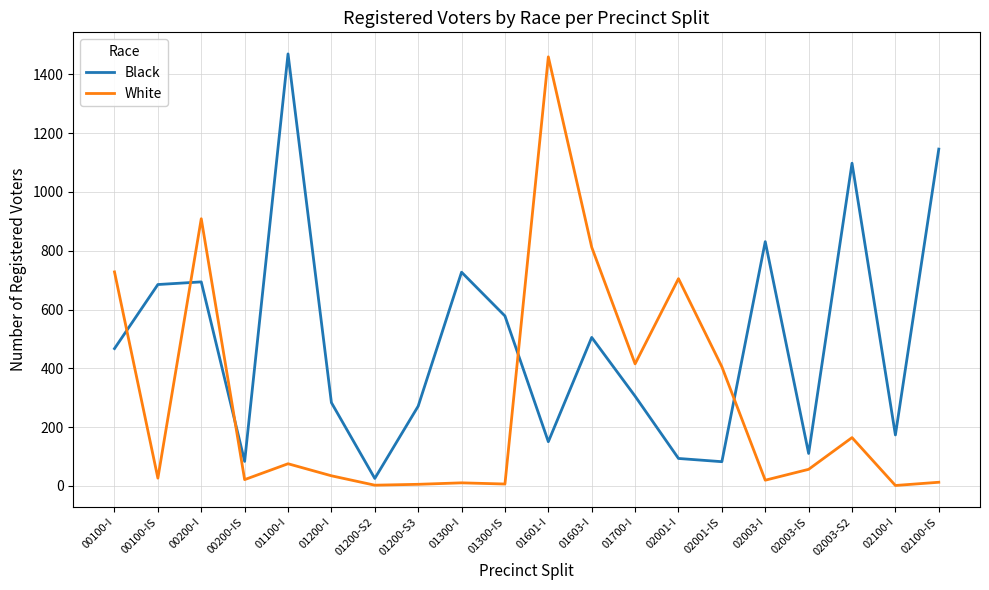

At which category does White reach its first local peak?

00200-I